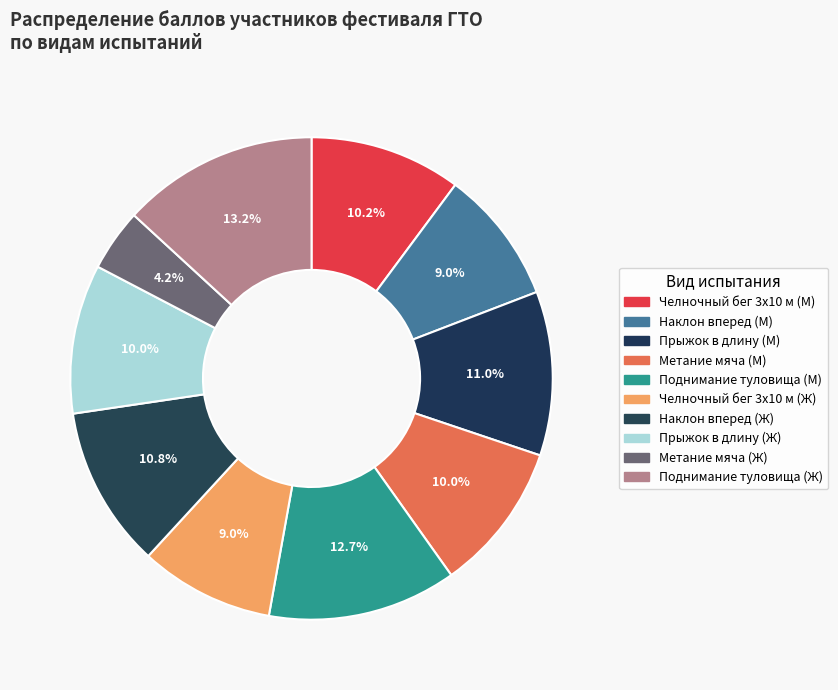

Is there any slice that represents more than half of the pie?

No